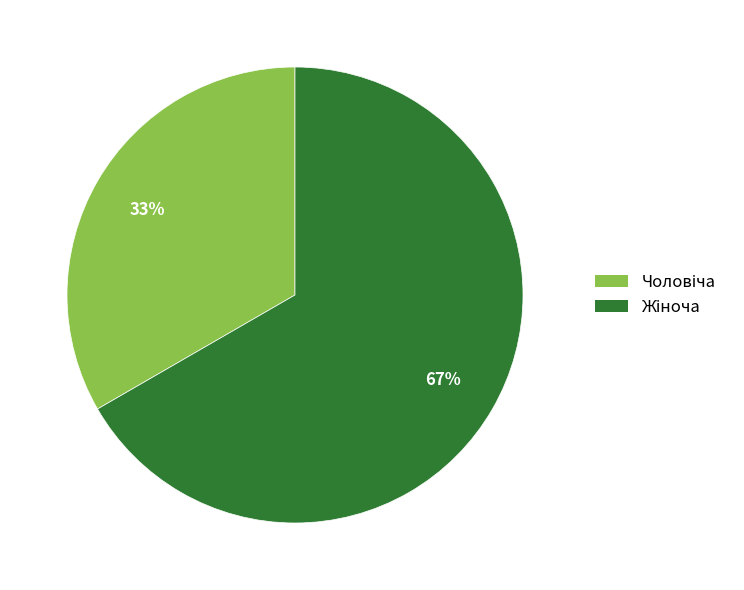

To the nearest percent, what is the average slice percentage?

50%